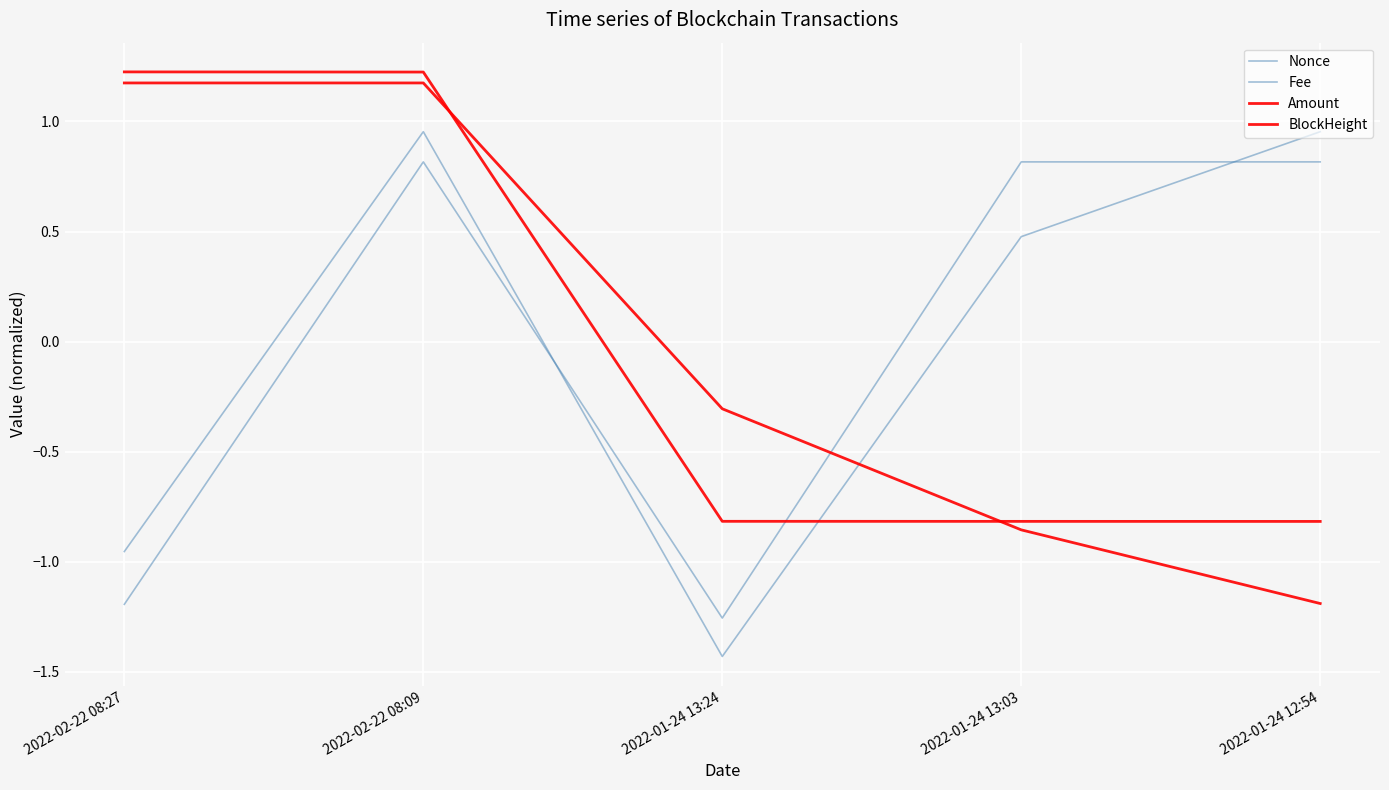

How many intersections are there between BlockHeight and Nonce?

1